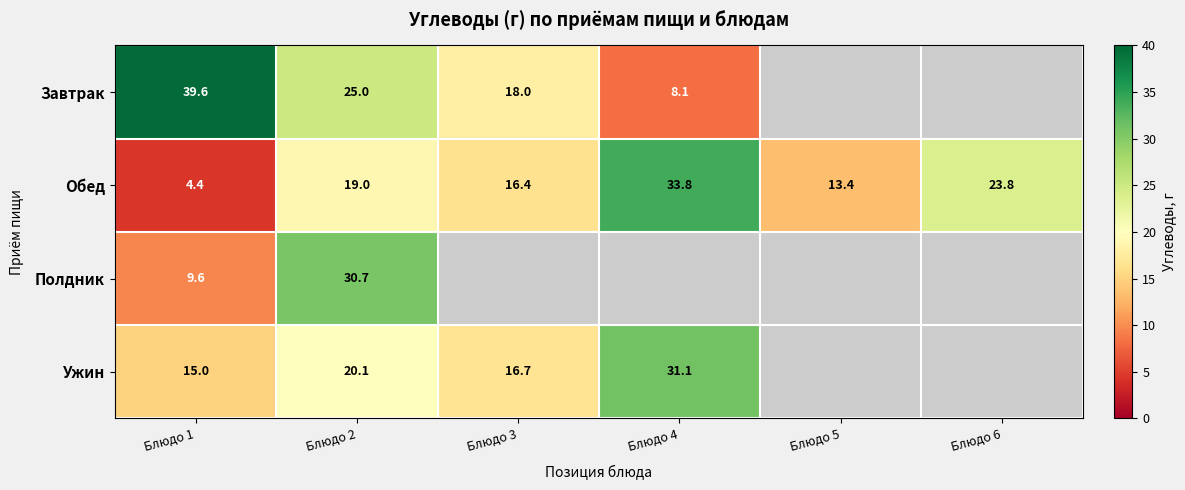

Which category has the lowest value across all series?

Блюдо 1